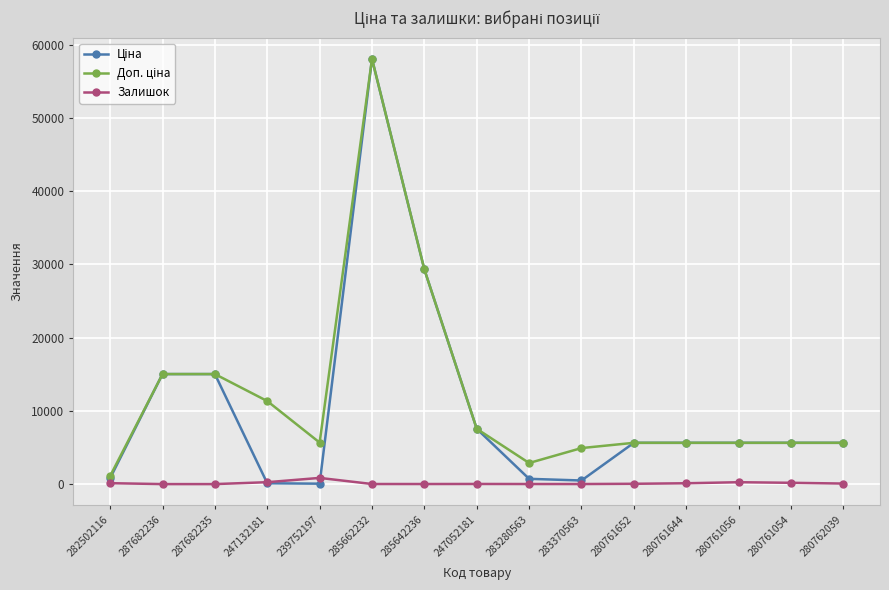

True or false: Залишок has a value of 125.0 at 282502116.

True